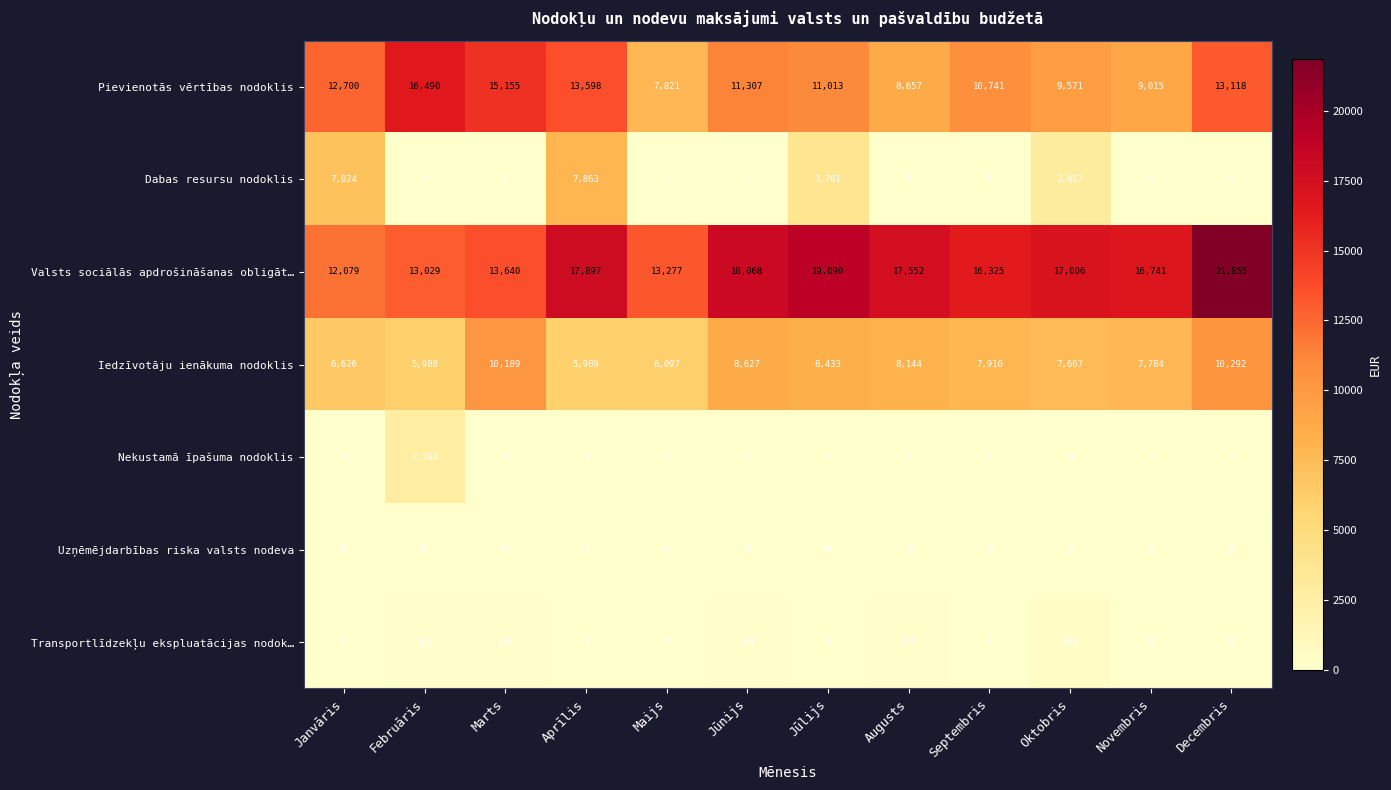

How many series are shown in this chart?

7